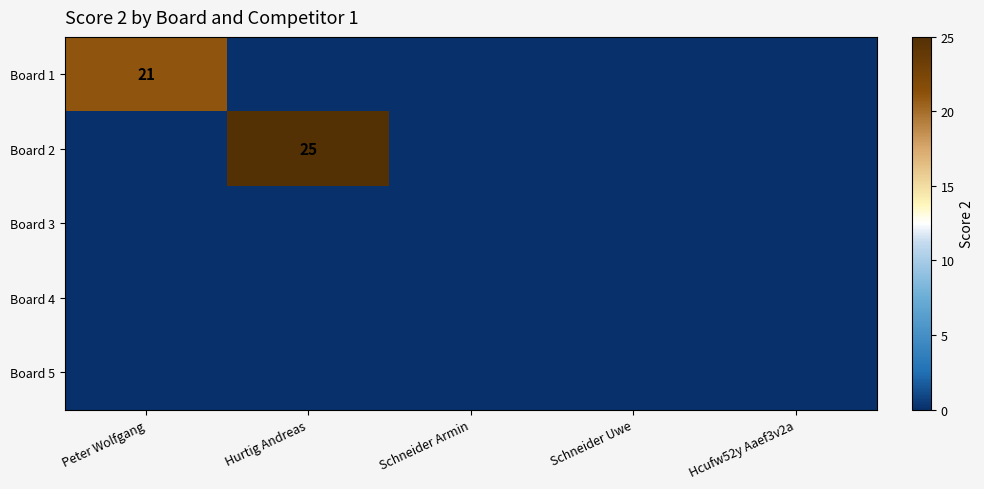

The Board 1 series shows 6 at Peter Wolfgang. True or false?

False